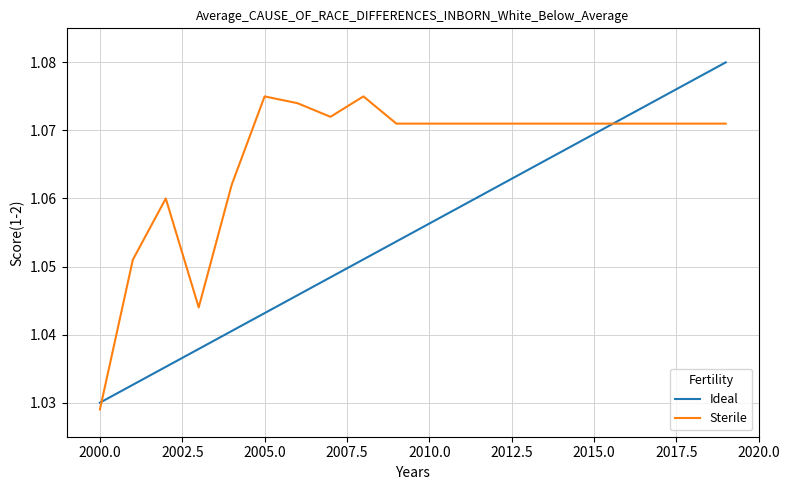

Rank the series by their average value, from lowest to highest.

Ideal, Sterile